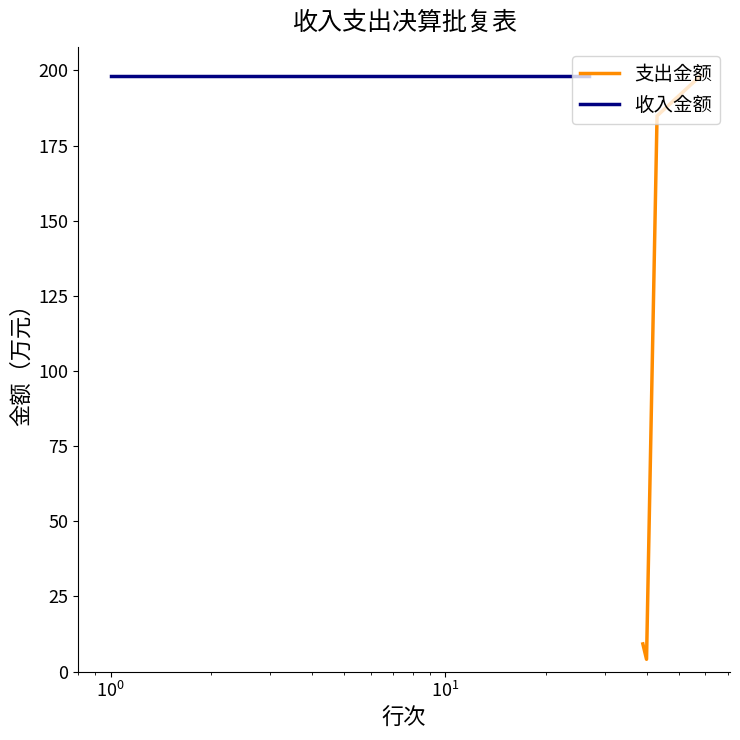

How many interior local valleys does the 支出金额 series have?

1